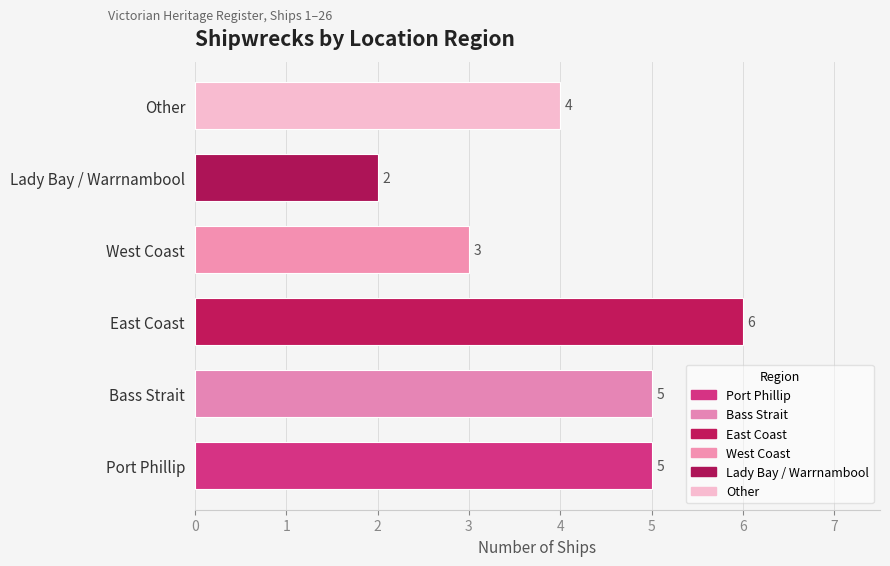

Reading bottom to top, extract all data points from this chart.

5	5	6	3	2	4